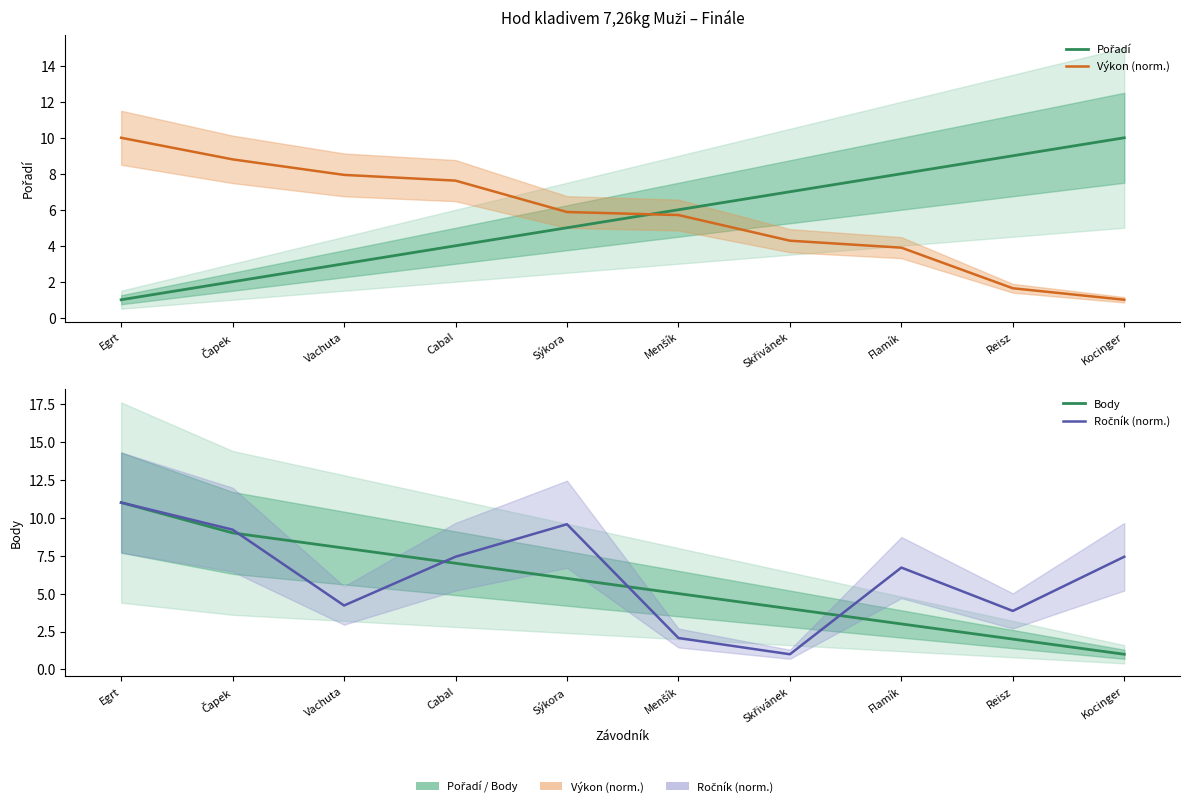

At which label does Pořadí reach its minimum?

Egrt